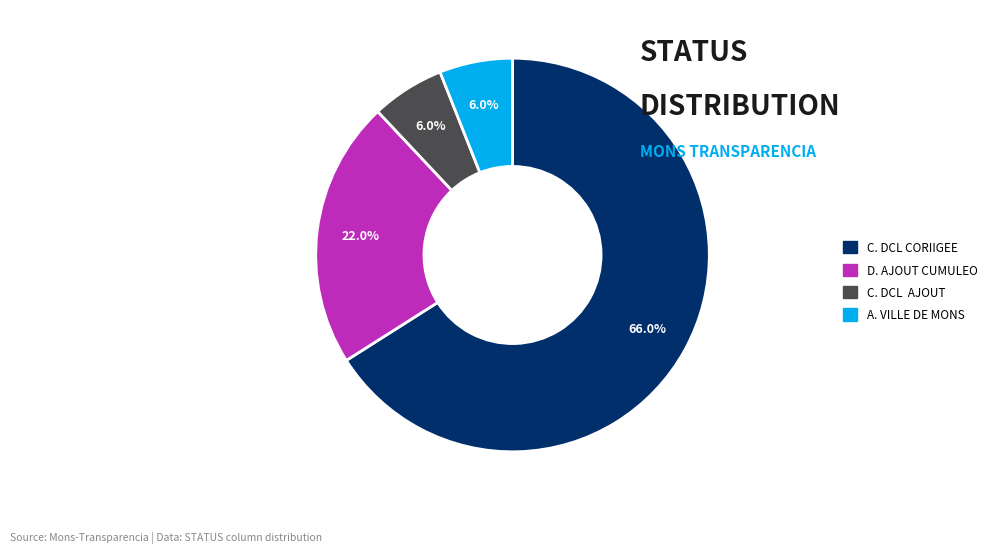

How many segments does this pie chart have?

4